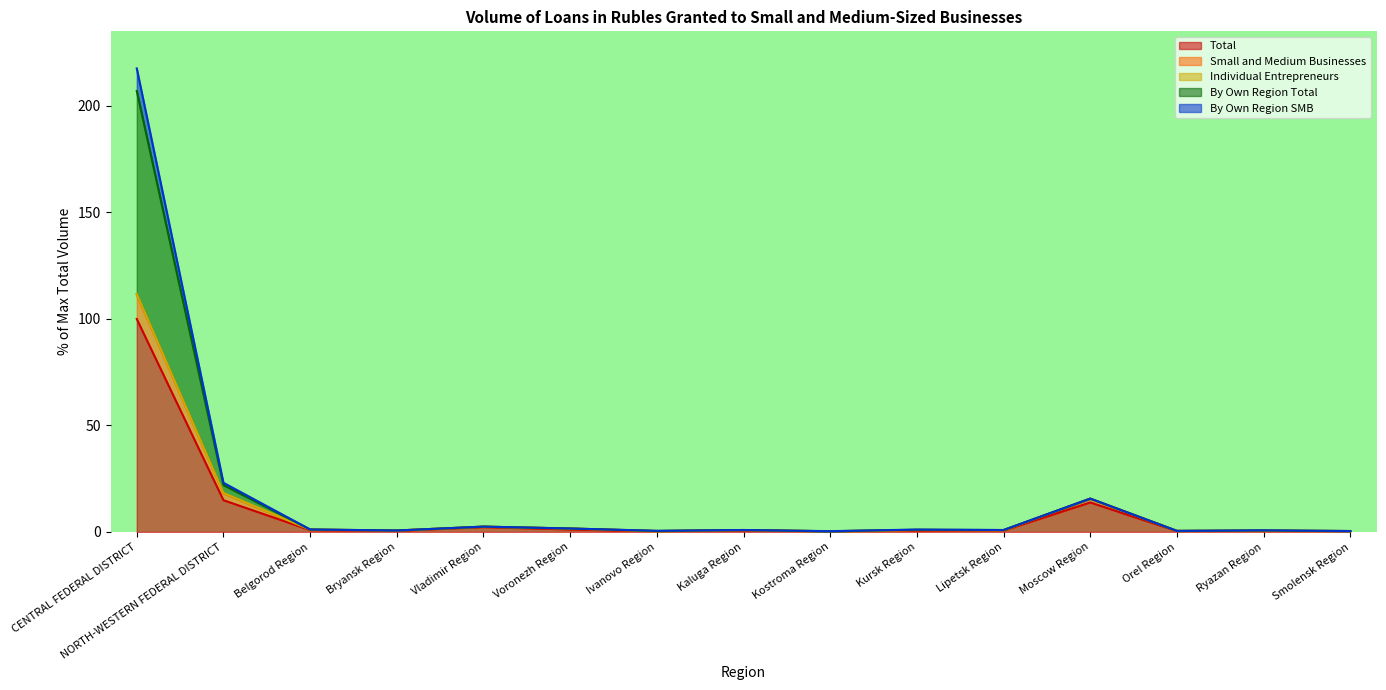

At which label does Total reach its peak?

CENTRAL FEDERAL DISTRICT